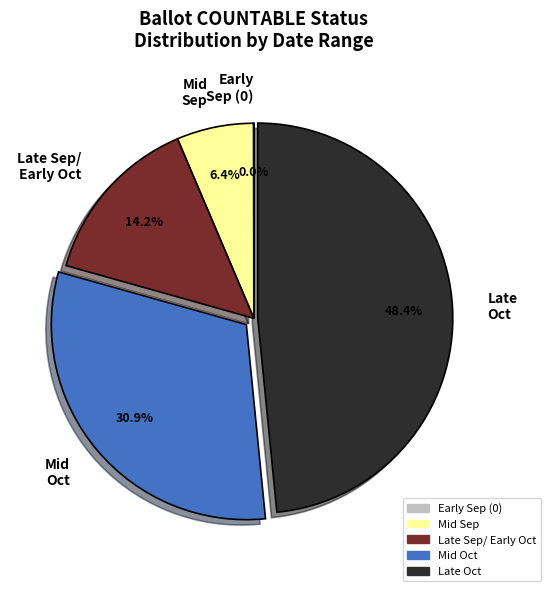

Is there any slice that represents more than half of the pie?

No